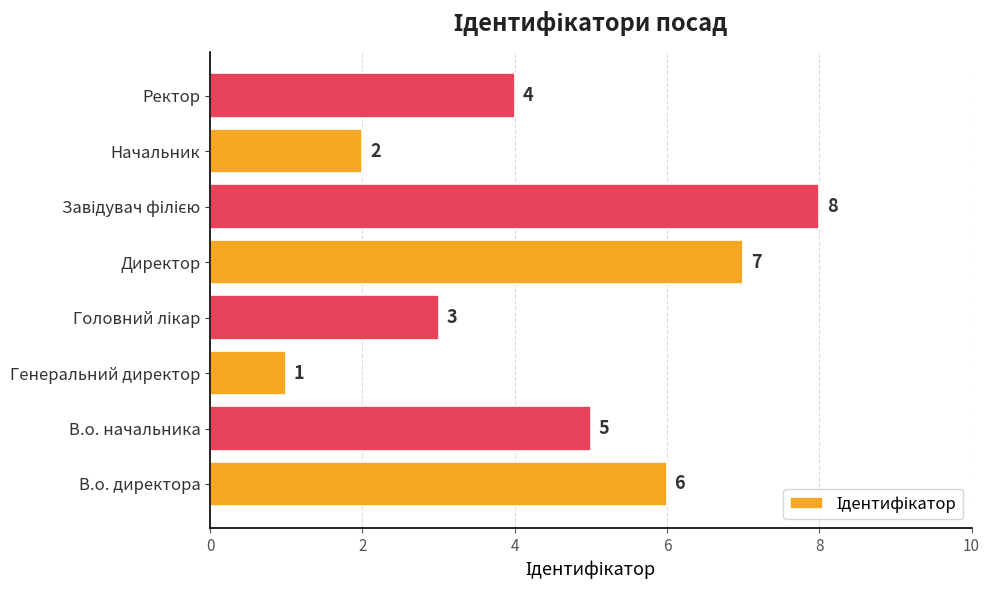

What is the maximum value shown in the chart?

8